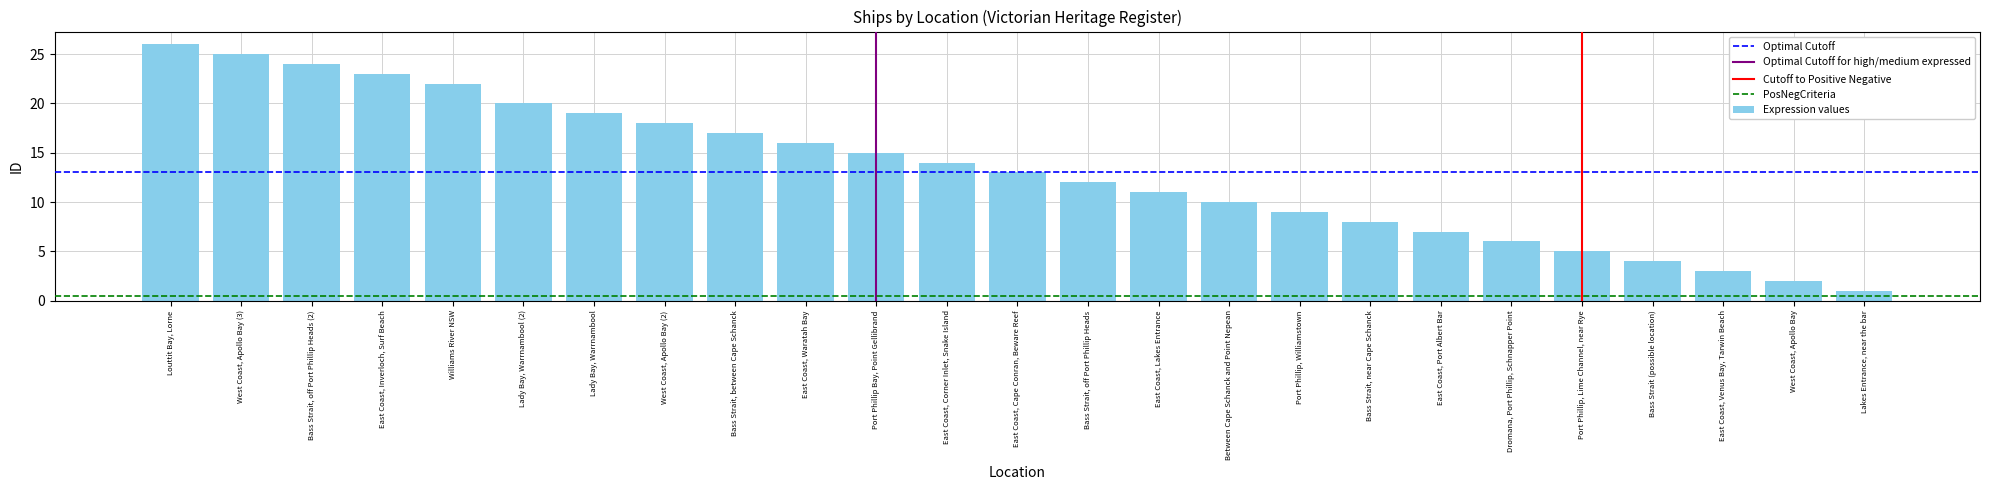

How many distinct data groups are displayed?

1